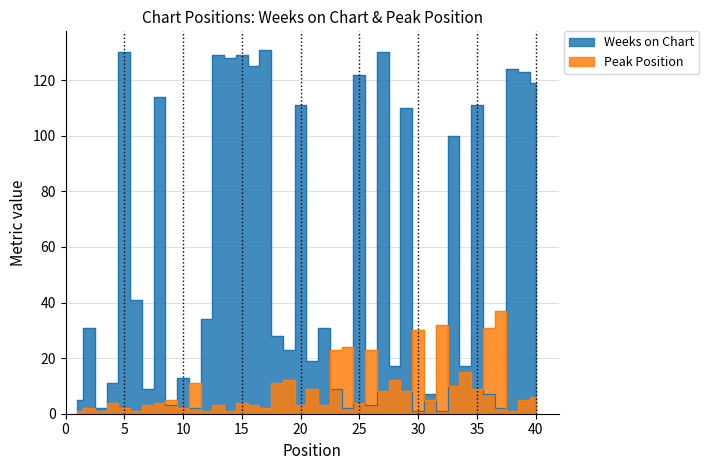

Which series has the largest total across all categories?

Weeks on Chart